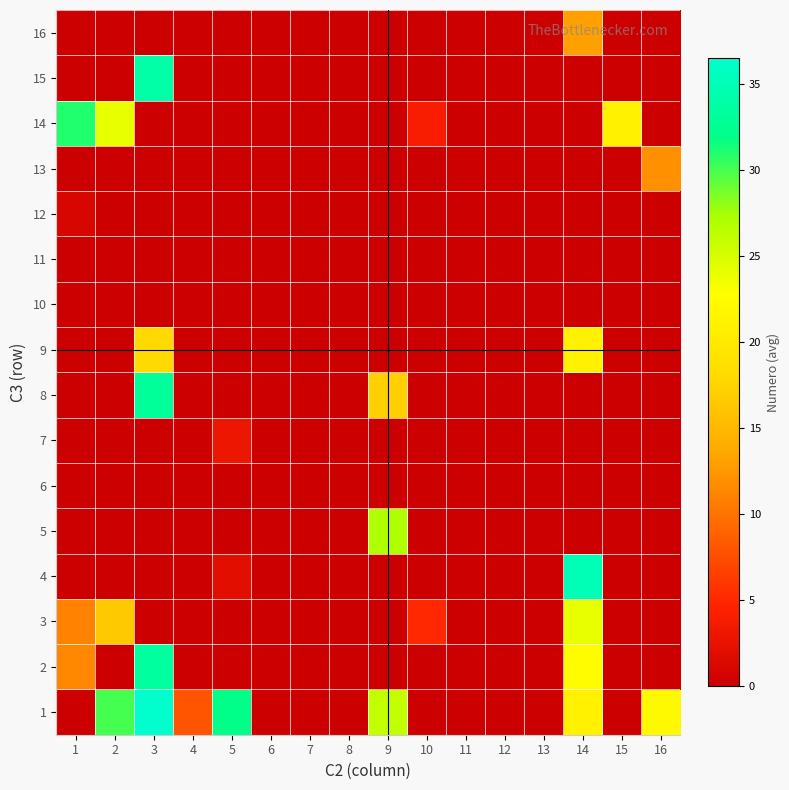

Reading left to right, what are all the values shown in this chart?

1: 1=0.0	2=30.0	3=36.5	4=8.0	5=32.0	6=0.0	7=0.0	8=0.0	9=26.0	10=0.0	11=0.0	12=0.0	13=0.0	14=21.0	15=0.0	16=22.0
2: 1=11.5	2=0.0	3=33.5	4=0.0	5=0.0	6=0.0	7=0.0	8=0.0	9=0.0	10=0.0	11=0.0	12=0.0	13=0.0	14=22.5	15=0.0	16=0.0
3: 1=11.0	2=16.5	3=0.0	4=0.0	5=0.0	6=0.0	7=0.0	8=0.0	9=0.0	10=5.0	11=0.0	12=0.0	13=0.0	14=24.0	15=0.0	16=0.0
4: 1=0.0	2=0.0	3=0.0	4=0.0	5=2.0	6=0.0	7=0.0	8=0.0	9=0.0	10=0.0	11=0.0	12=0.0	13=0.0	14=35.0	15=0.0	16=0.0
5: 1=0.0	2=0.0	3=0.0	4=0.0	5=0.0	6=0.0	7=0.0	8=0.0	9=27.0	10=0.0	11=0.0	12=0.0	13=0.0	14=0.0	15=0.0	16=0.0
6: 1=0.0	2=0.0	3=0.0	4=0.0	5=0.0	6=0.0	7=0.0	8=0.0	9=0.0	10=0.0	11=0.0	12=0.0	13=0.0	14=0.0	15=0.0	16=0.0
7: 1=0.0	2=0.0	3=0.0	4=0.0	5=3.0	6=0.0	7=0.0	8=0.0	9=0.0	10=0.0	11=0.0	12=0.0	13=0.0	14=0.0	15=0.0	16=0.0
8: 1=0.0	2=0.0	3=33.0	4=0.0	5=0.0	6=0.0	7=0.0	8=0.0	9=17.0	10=0.0	11=0.0	12=0.0	13=0.0	14=0.0	15=0.0	16=0.0
9: 1=0.0	2=0.0	3=18.0	4=0.0	5=0.0	6=0.0	7=0.0	8=0.0	9=0.0	10=0.0	11=0.0	12=0.0	13=0.0	14=21.0	15=0.0	16=0.0
10: 1=0.0	2=0.0	3=0.0	4=0.0	5=0.0	6=0.0	7=0.0	8=0.0	9=0.0	10=0.0	11=0.0	12=0.0	13=0.0	14=0.0	15=0.0	16=0.0
11: 1=0.0	2=0.0	3=0.0	4=0.0	5=0.0	6=0.0	7=0.0	8=0.0	9=0.0	10=0.0	11=0.0	12=0.0	13=0.0	14=0.0	15=0.0	16=0.0
12: 1=1.0	2=0.0	3=0.0	4=0.0	5=0.0	6=0.0	7=0.0	8=0.0	9=0.0	10=0.0	11=0.0	12=0.0	13=0.0	14=0.0	15=0.0	16=0.0
13: 1=0.0	2=0.0	3=0.0	4=0.0	5=0.0	6=0.0	7=0.0	8=0.0	9=0.0	10=0.0	11=0.0	12=0.0	13=0.0	14=0.0	15=0.0	16=12.0
14: 1=31.0	2=24.0	3=0.0	4=0.0	5=0.0	6=0.0	7=0.0	8=0.0	9=0.0	10=4.0	11=0.0	12=0.0	13=0.0	14=0.0	15=21.0	16=0.0
15: 1=0.0	2=0.0	3=34.0	4=0.0	5=0.0	6=0.0	7=0.0	8=0.0	9=0.0	10=0.0	11=0.0	12=0.0	13=0.0	14=0.0	15=0.0	16=0.0
16: 1=0.0	2=0.0	3=0.0	4=0.0	5=0.0	6=0.0	7=0.0	8=0.0	9=0.0	10=0.0	11=0.0	12=0.0	13=0.0	14=13.0	15=0.0	16=0.0